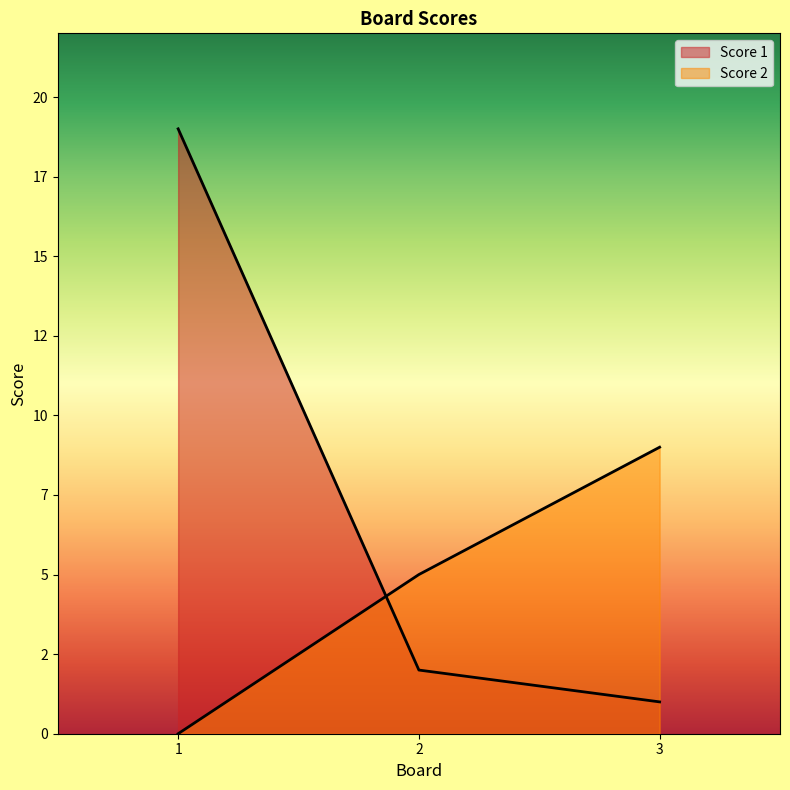

How many distinct data groups are displayed?

2